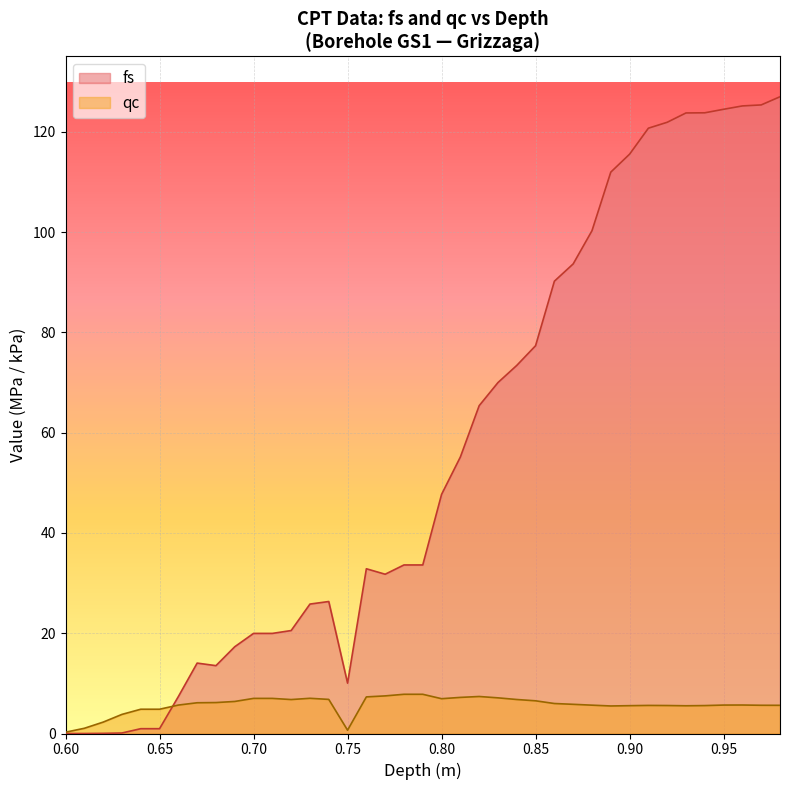

True or false: qc and fs cross at least once.

True